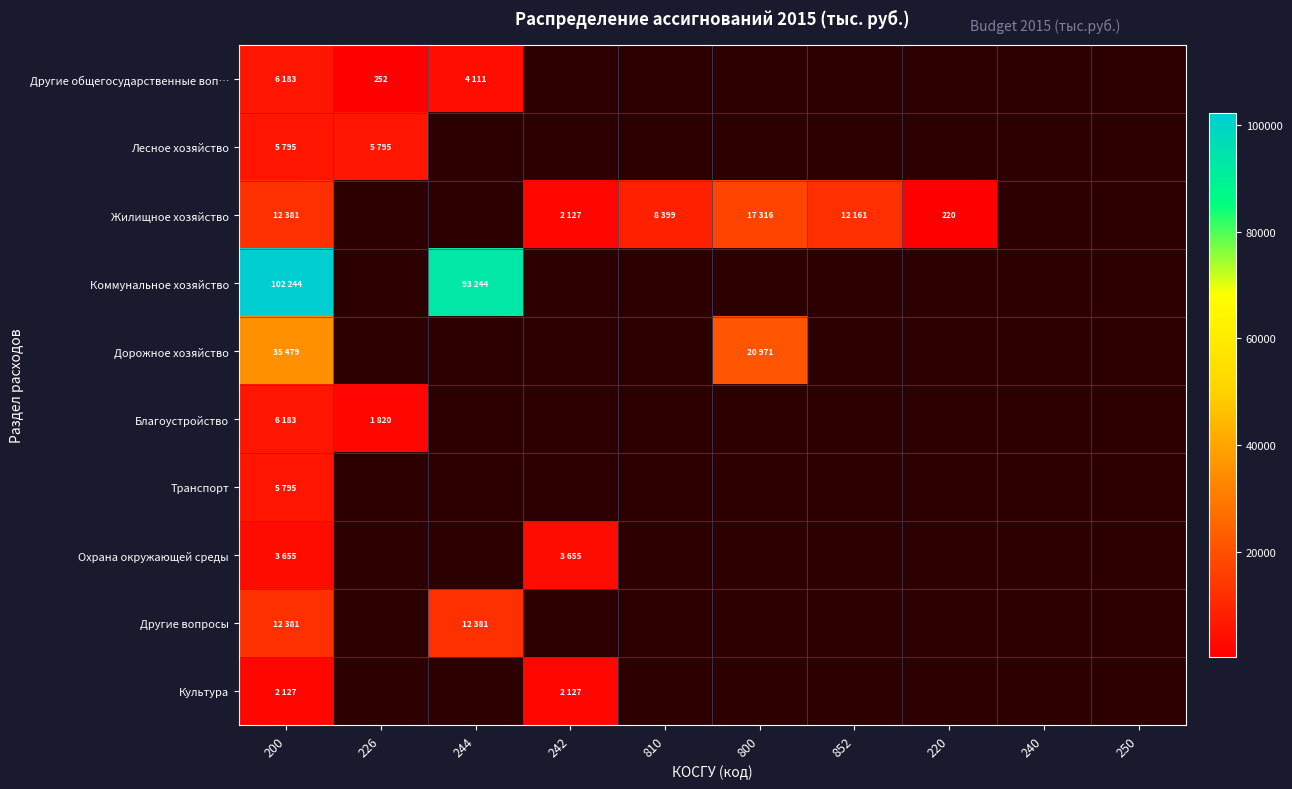

List the labels in order of Лесное хозяйство value, largest first.

200, 226, 244, 242, 810, 800, 852, 220, 240, 250